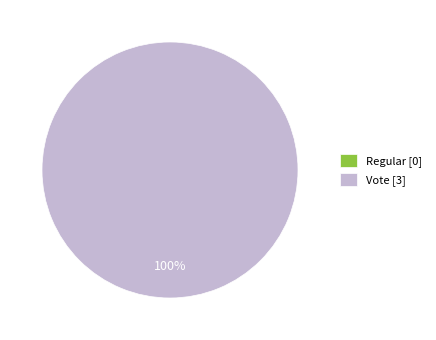

Which has a higher value, Regular [0] or Vote [3]?

Vote [3]